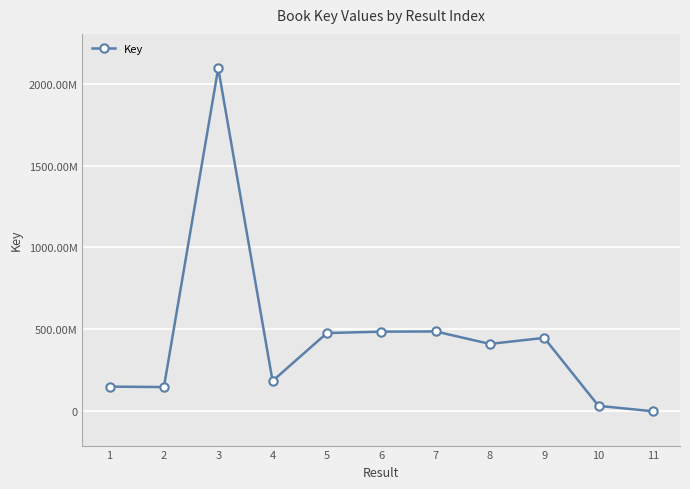

Reading right to left, extract all data points from this chart.

11=325156	10=33364811	9=448230006	8=411445459	7=487495581	6=486163561	5=477663243	4=185225451	3=2094034442	2=148085199	1=150795902